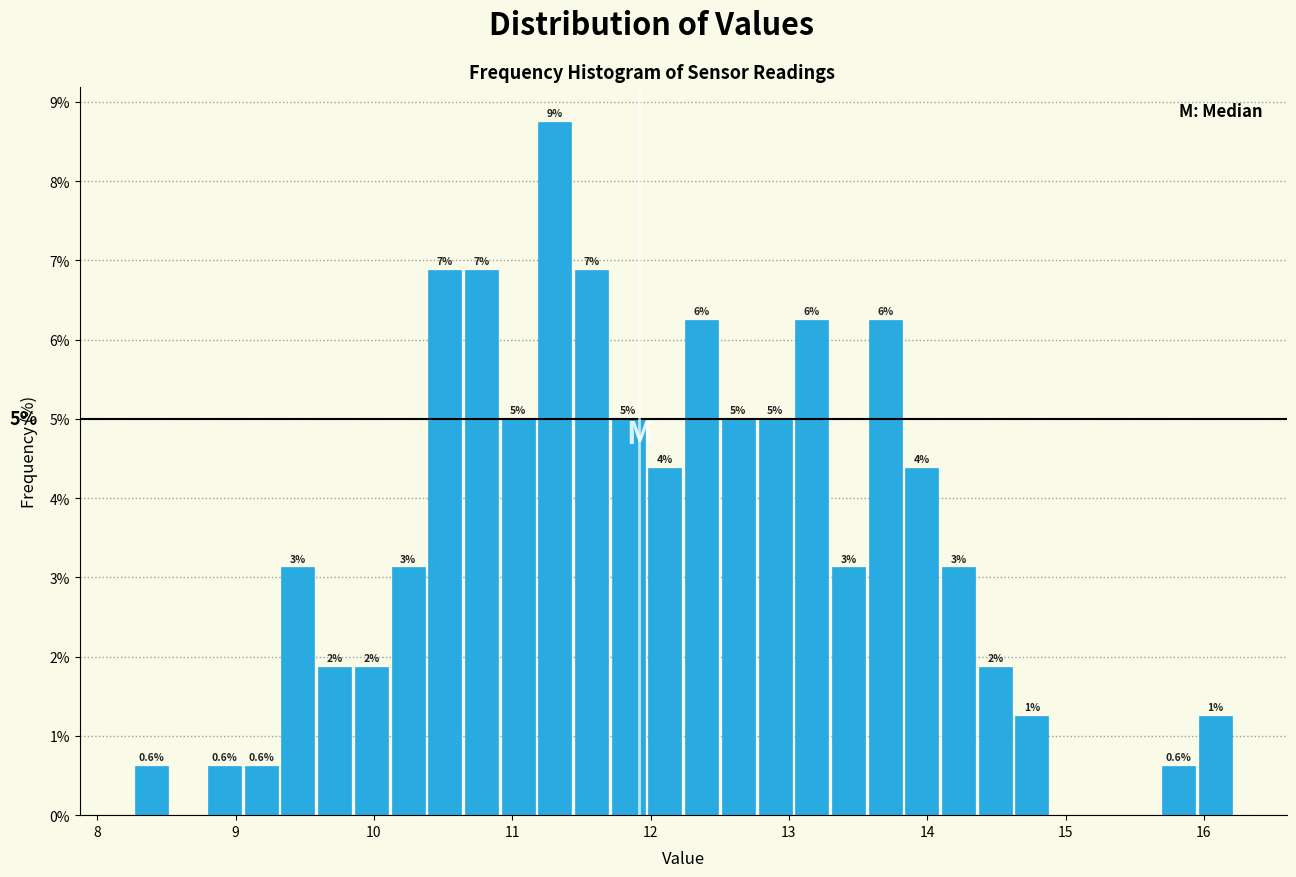

Around what value on the x-axis is the tallest bar? Give the approximate position of its centre, as read against the axis.

11.3